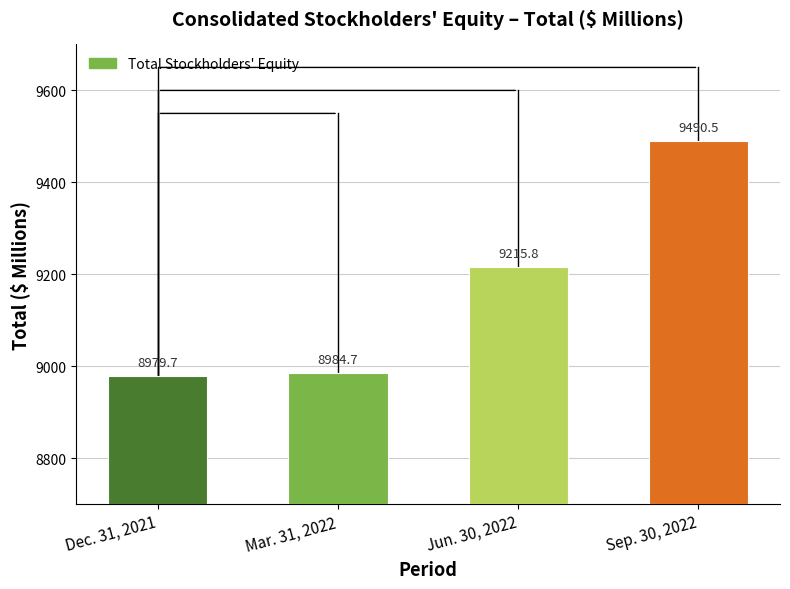

At which label is the value closest to 9235?

Jun. 30, 2022